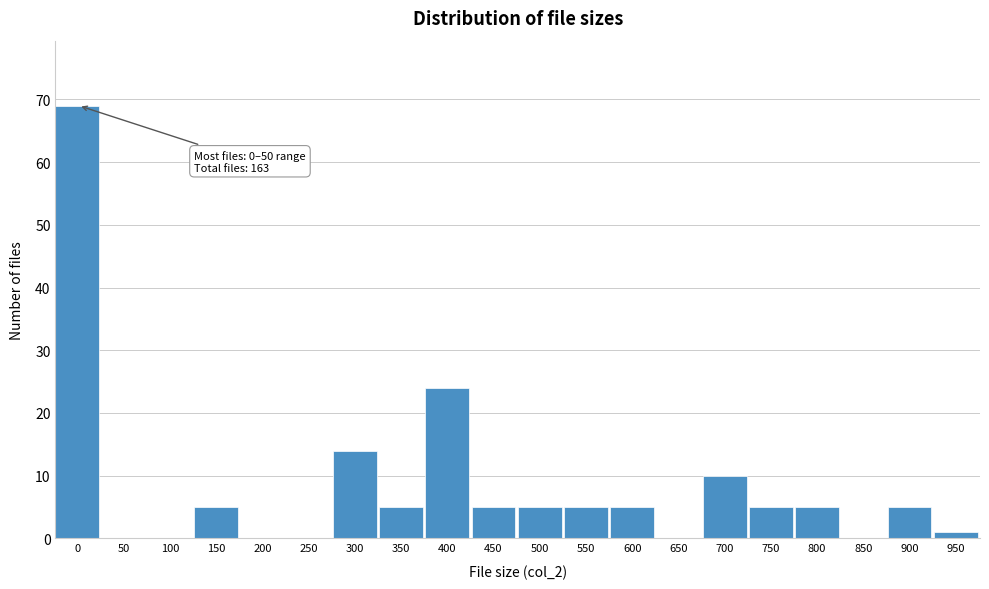

Reading right to left, transcribe all the data shown in this chart.

950=1	900=5	850=0	800=5	750=5	700=10	650=0	600=5	550=5	500=5	450=5	400=24	350=5	300=14	250=0	200=0	150=5	100=0	50=0	0=69